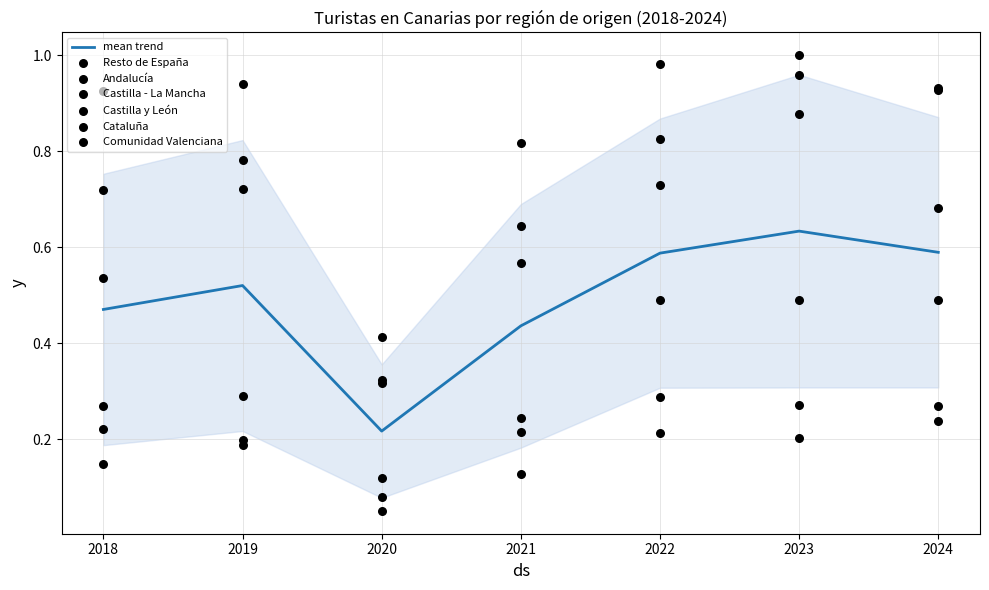

Which category has the highest value in the mean trend series?

2023